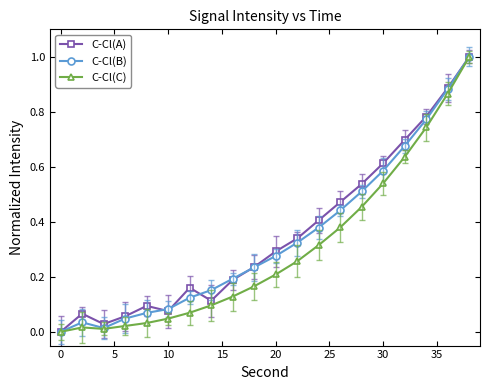

What is the difference between the maximum and second lowest values in the C-Cl(C) series?

1.0